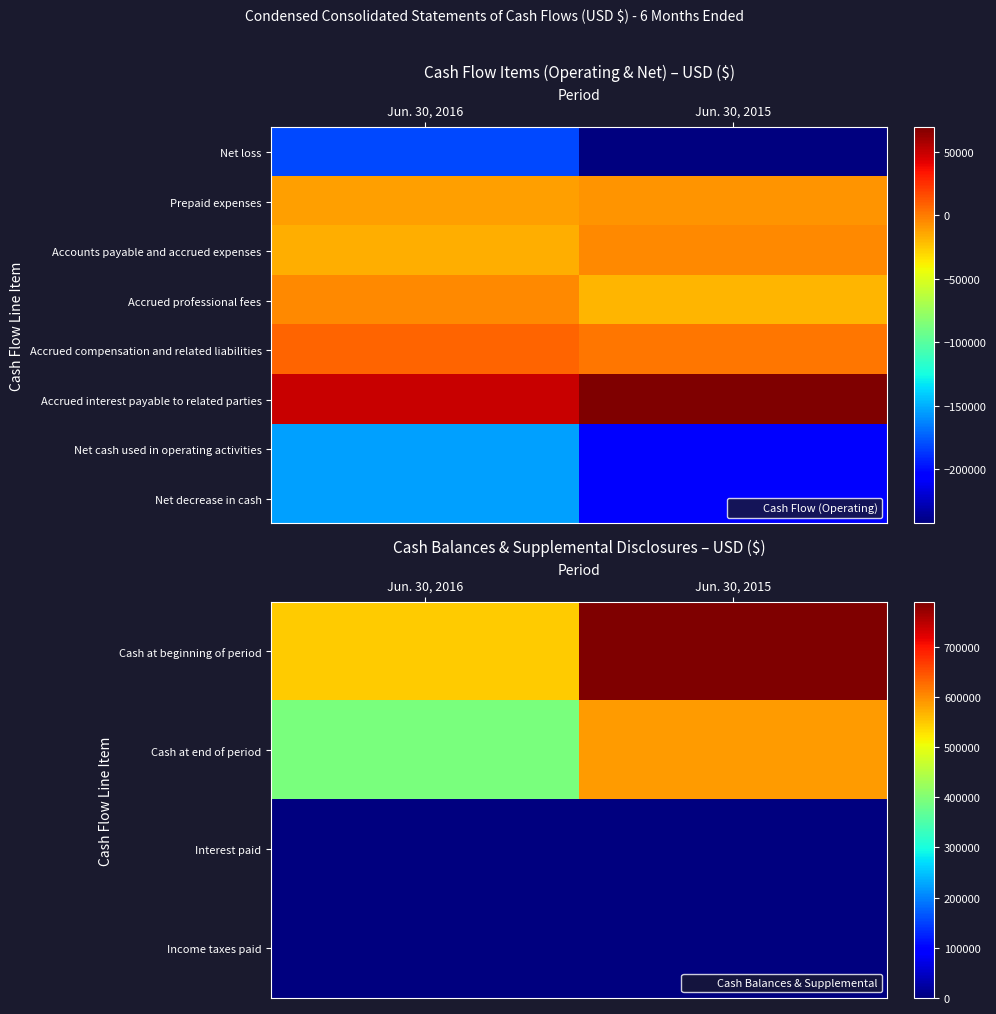

Count the number of categories in the chart.

2